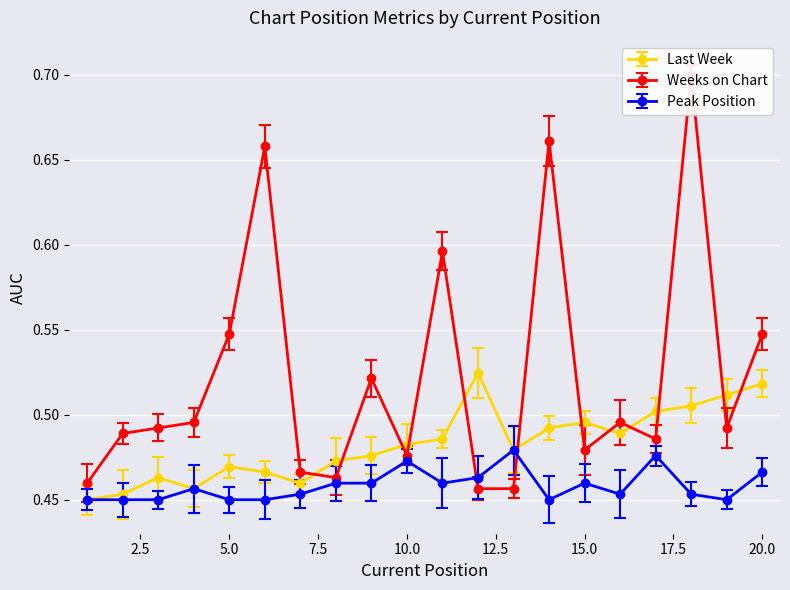

At 2, list the series in order from smallest to largest.

Peak Position, Last Week, Weeks on Chart